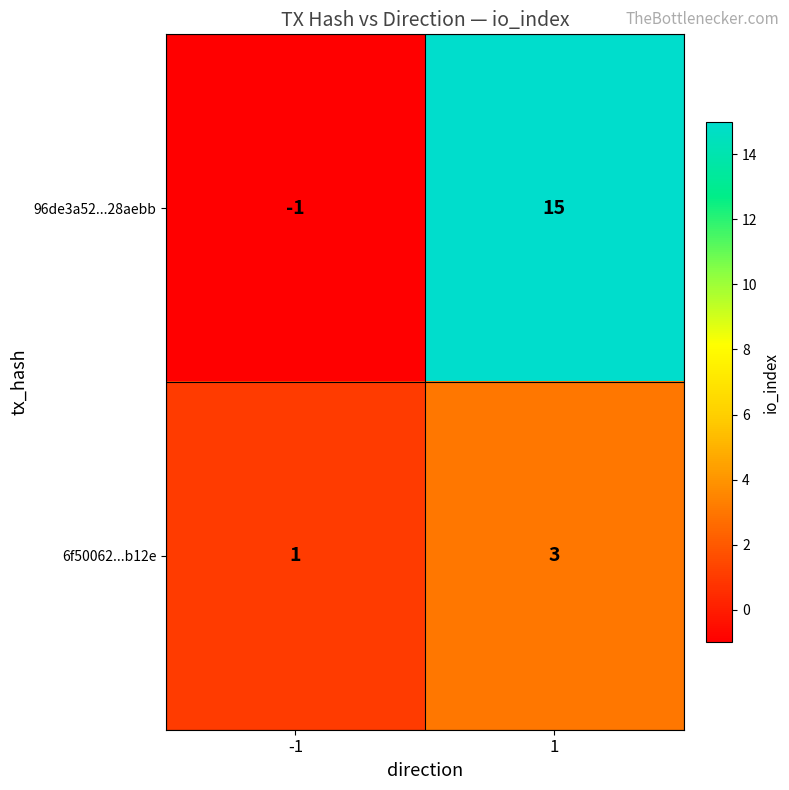

What is the sum of all 6f50062...b12e values?

4